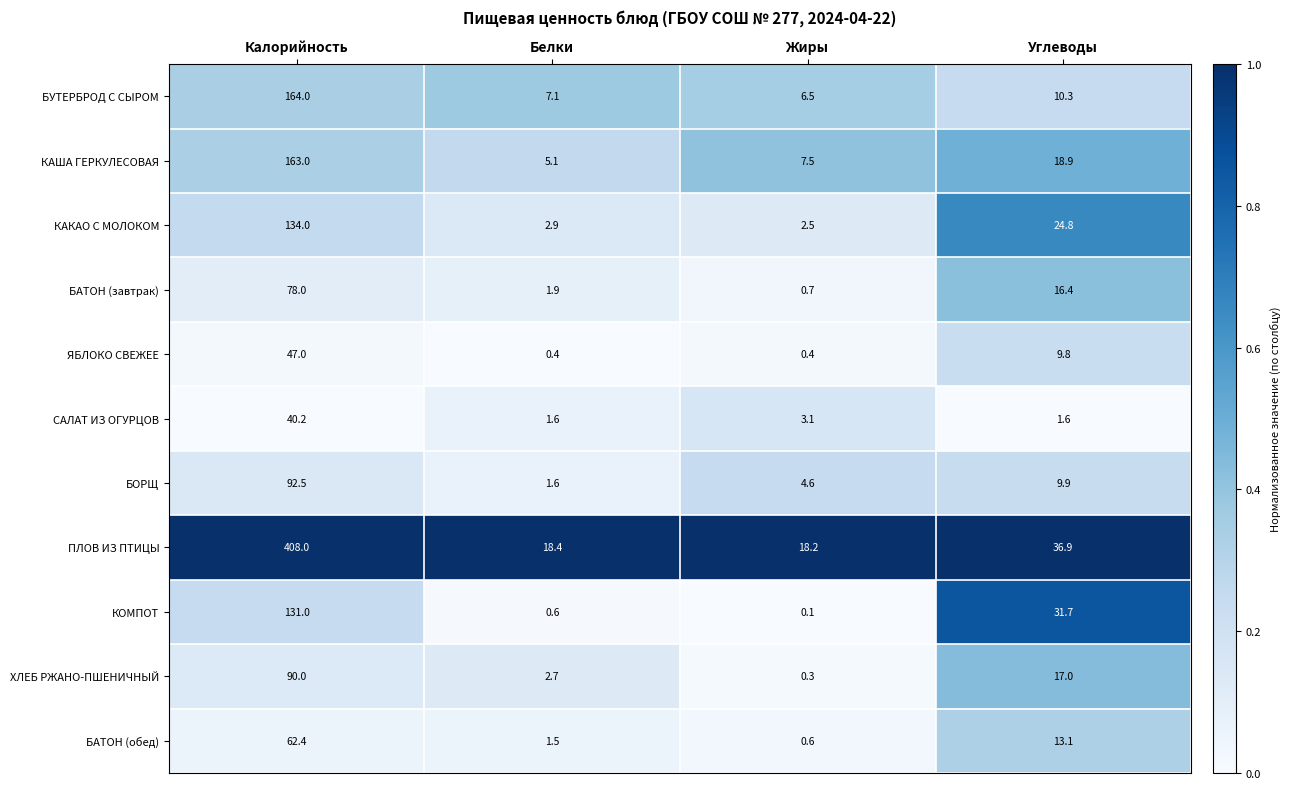

Read the КОМПОТ value at Белки.

0.6